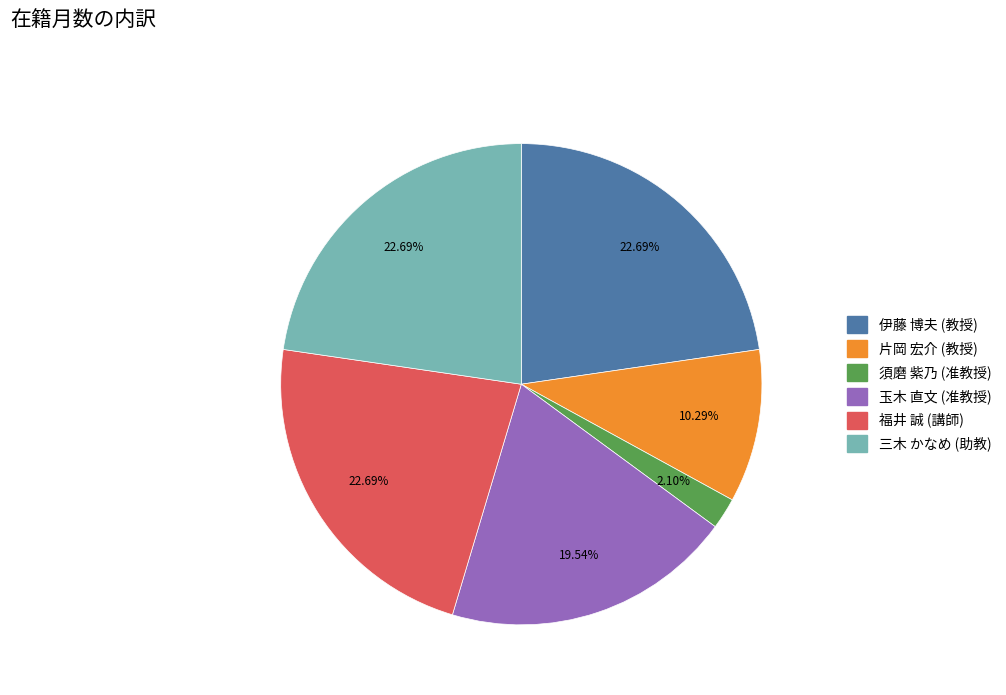

Count the number of slices in the pie.

6